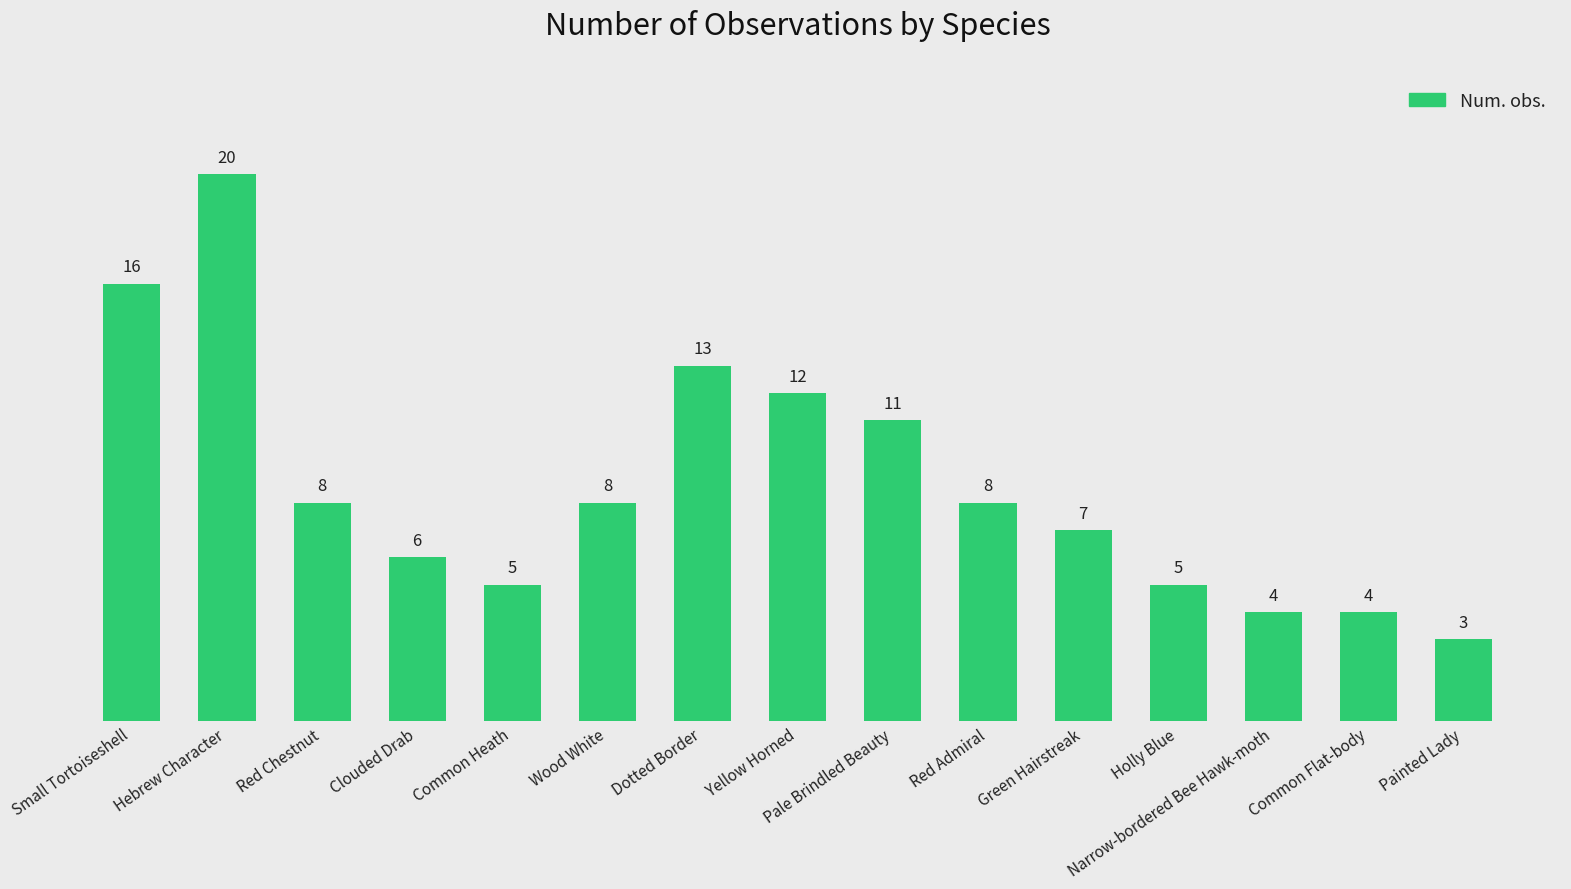

What is the maximum value shown in the chart?

20